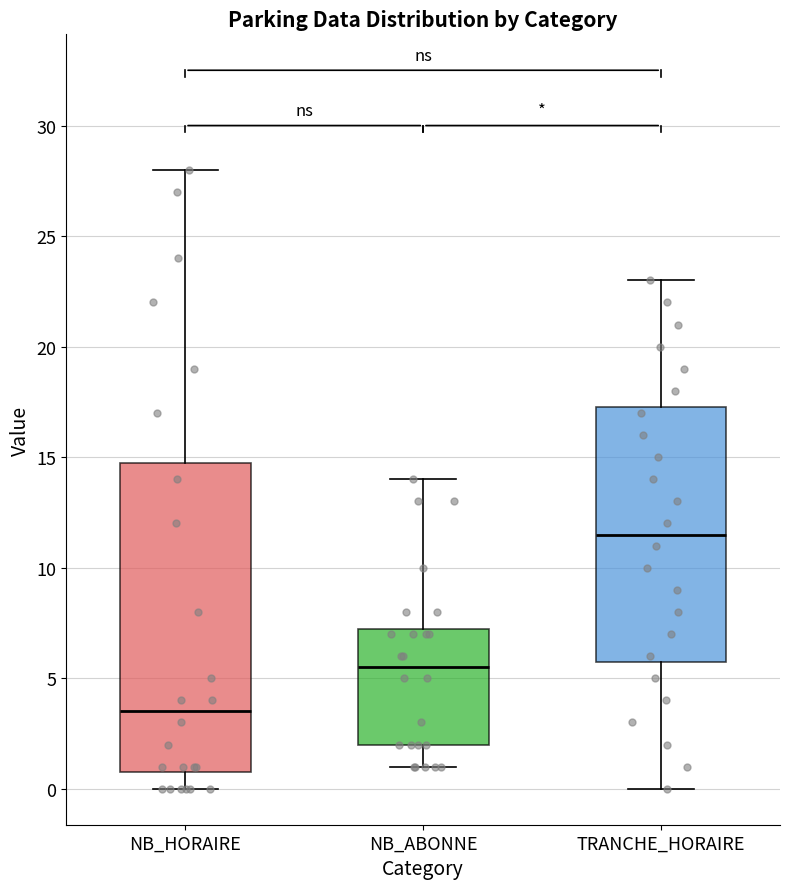

Which box is the tallest, from its lower edge to its upper edge?

NB_HORAIRE